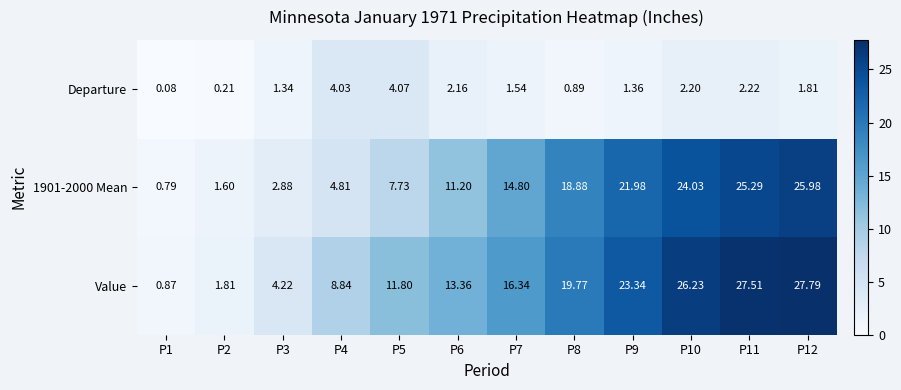

Which series has the largest total across all categories?

Value